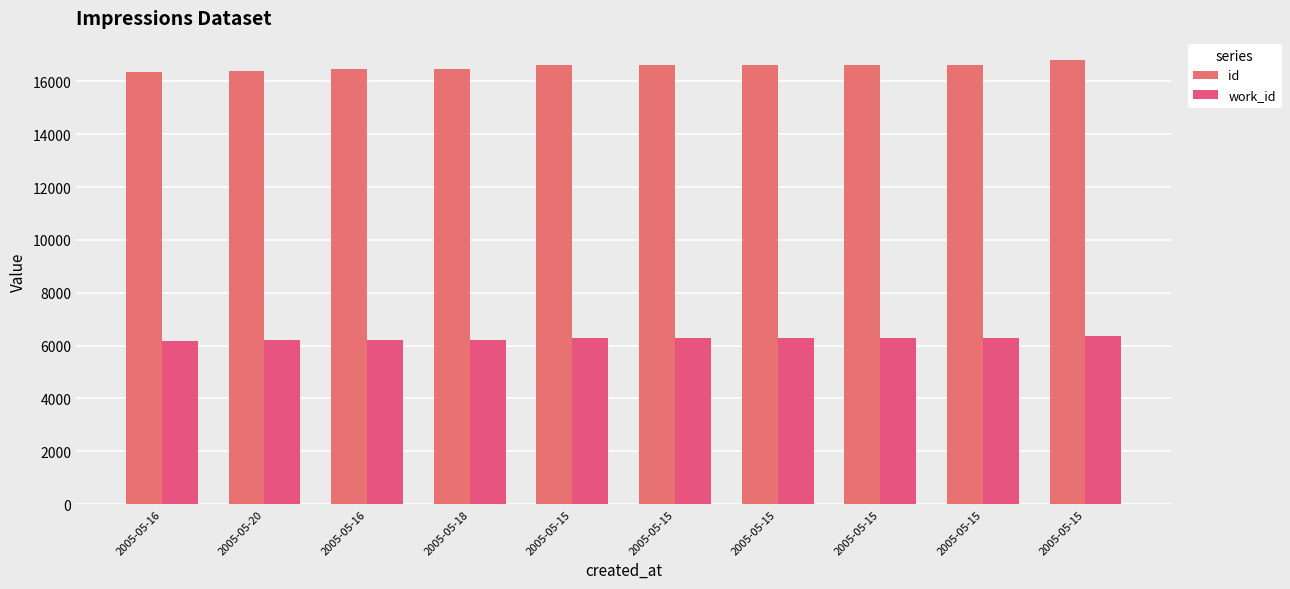

How many data points in work_id are less than 6286?

5